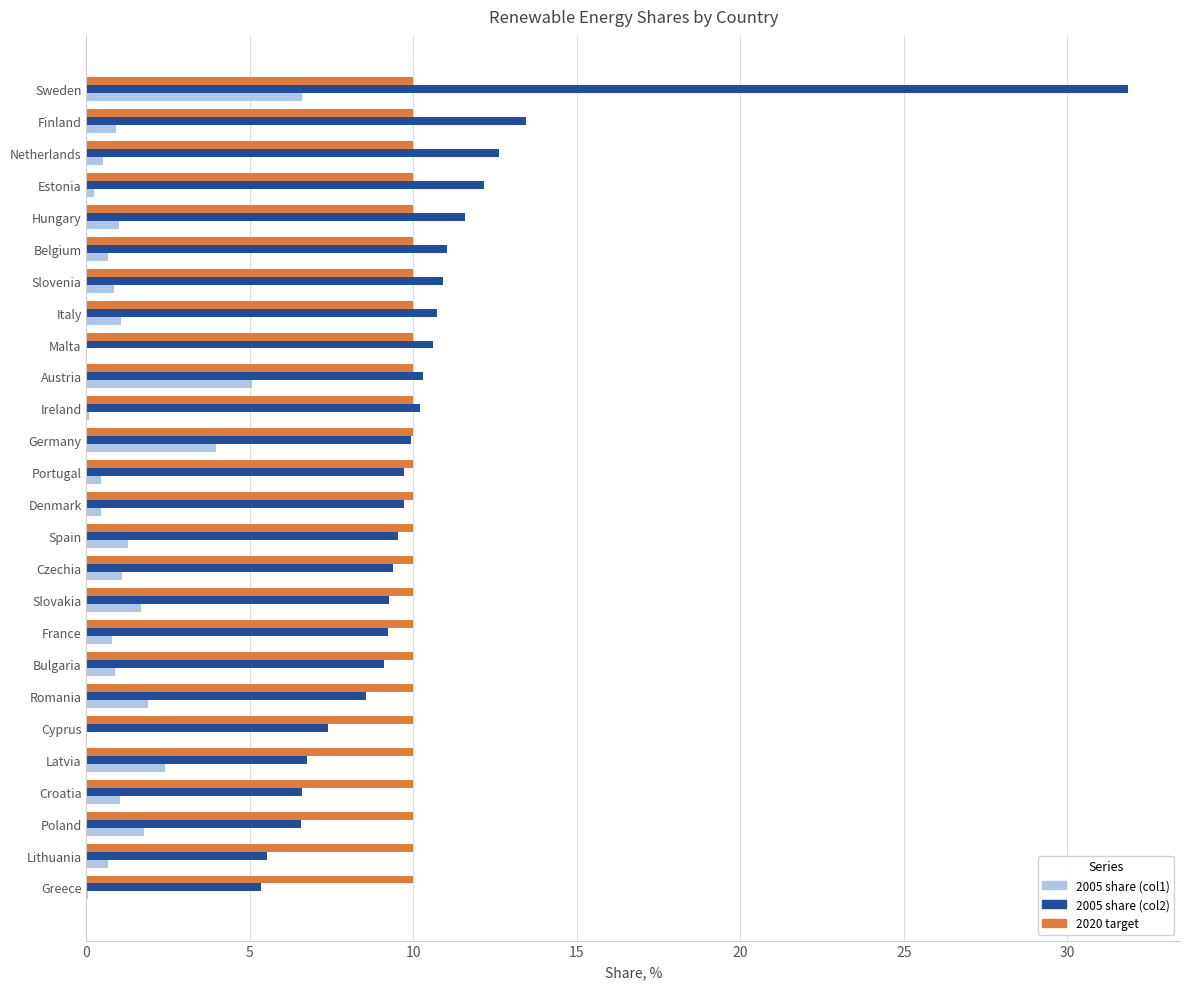

At which category is the sum across all series the highest?

Sweden